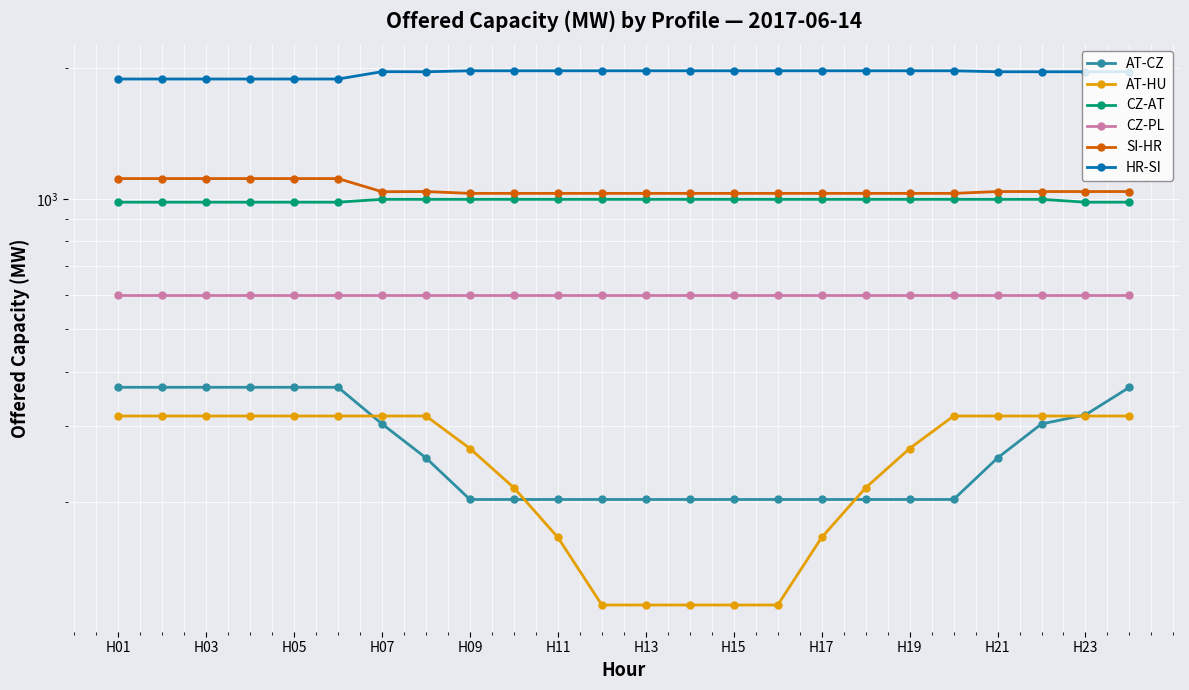

Is the value of AT-CZ at H17 greater than the value of CZ-AT at H05?

No